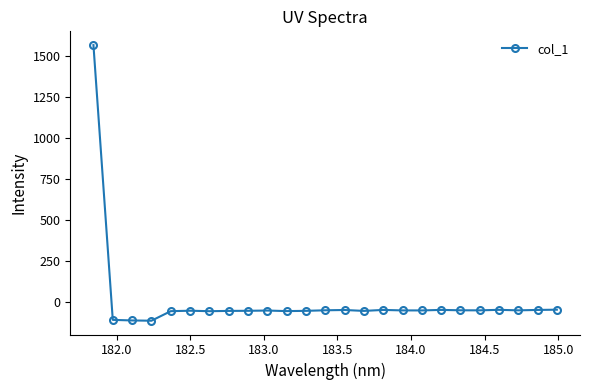

What is the average value?

4.5